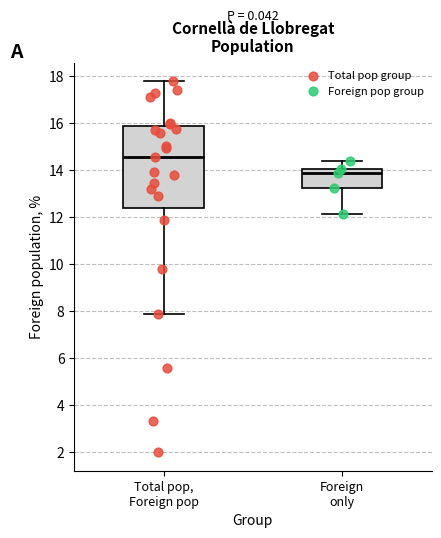

Which box has the highest median line?

Total pop, Foreign pop